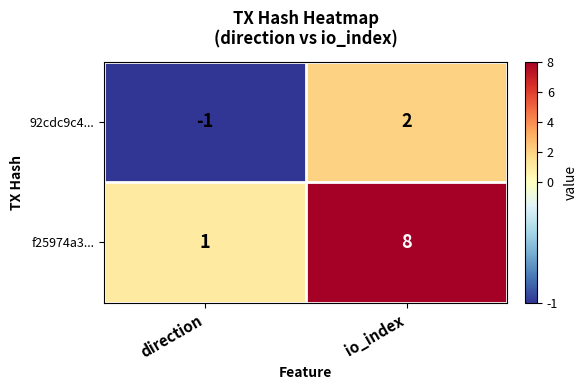

Which category has the lowest value across all series?

direction